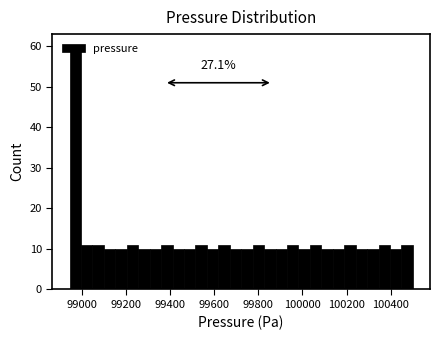

Read against the x-axis, roughly where is the centre of the tallest bar?

98980